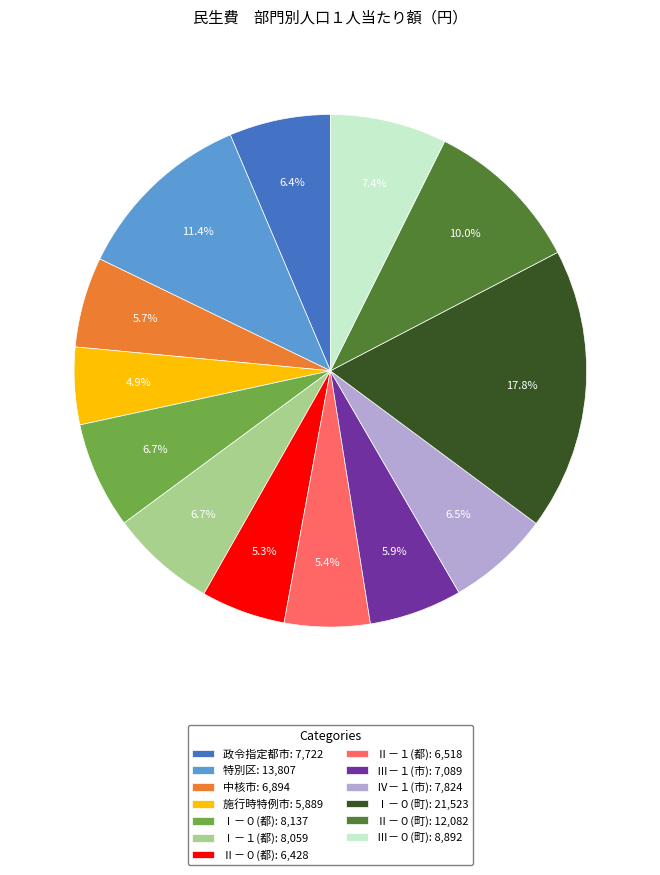

How many segments does this pie chart have?

13